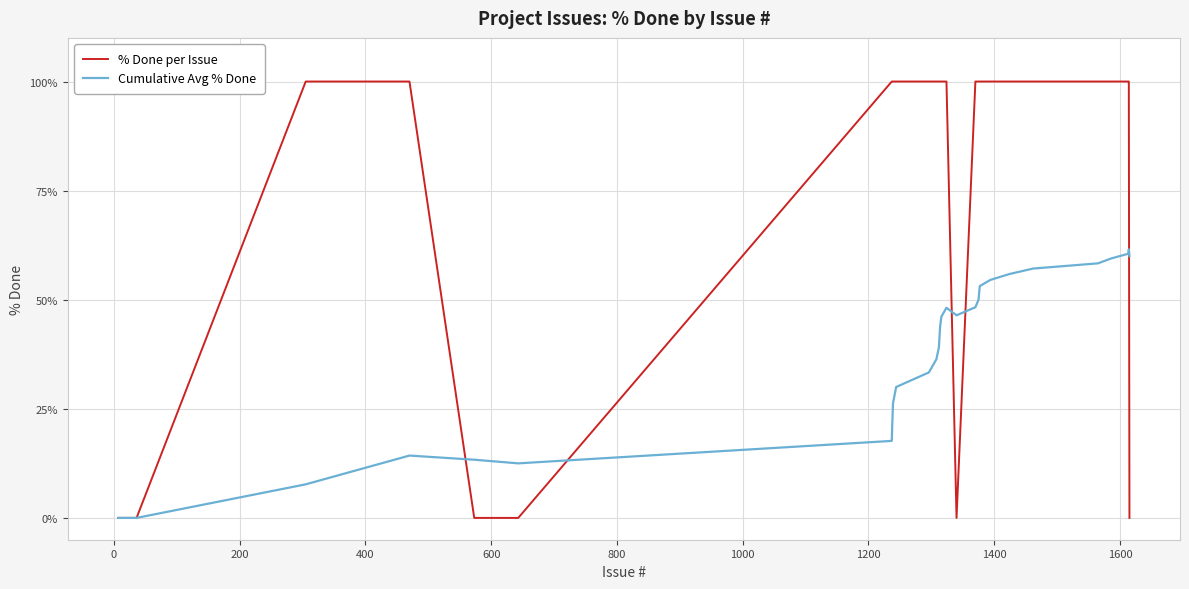

Which series has the largest total across all categories?

% Done per Issue